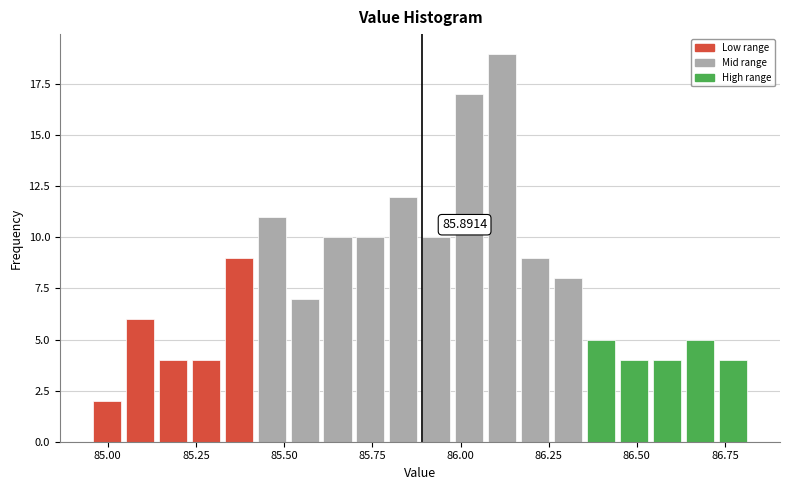

Around what value on the x-axis is the tallest bar? Give the approximate position of its centre, as read against the axis.

86.10